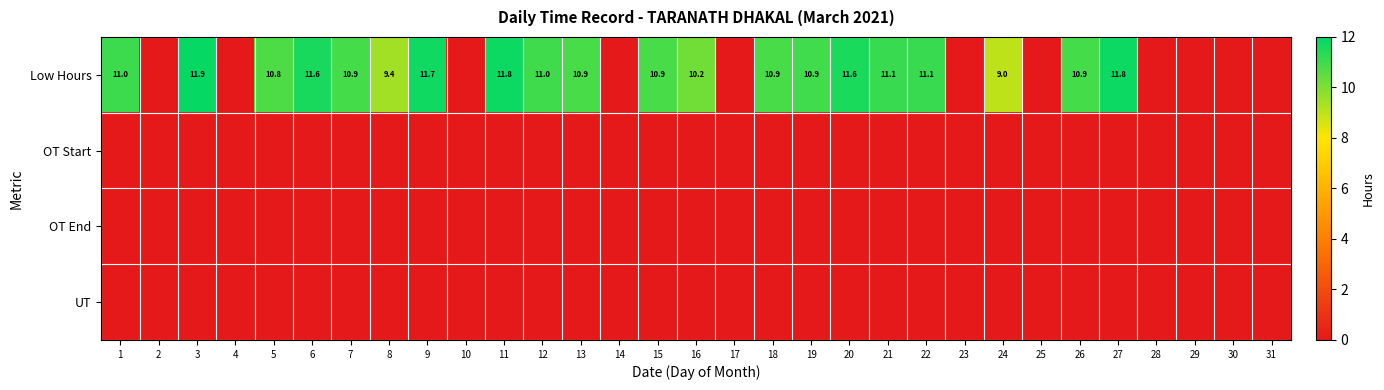

True or false: Low Hours has a value of 11.7 at 9.

True